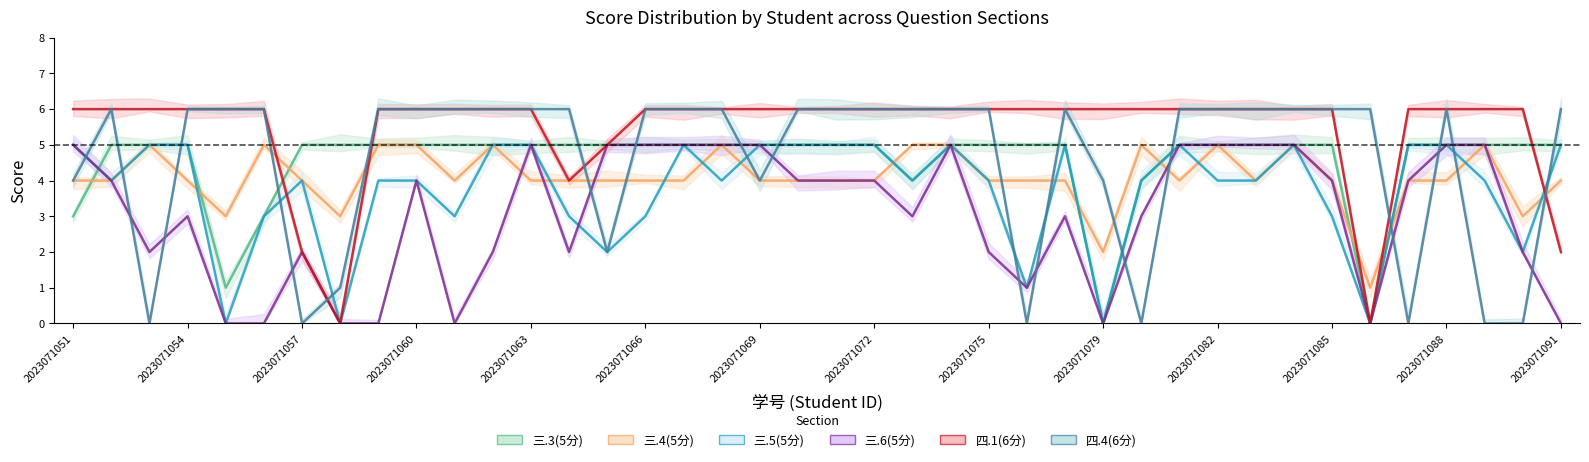

What is the value of the 四.1(6分) point at the 37th from the left?

6